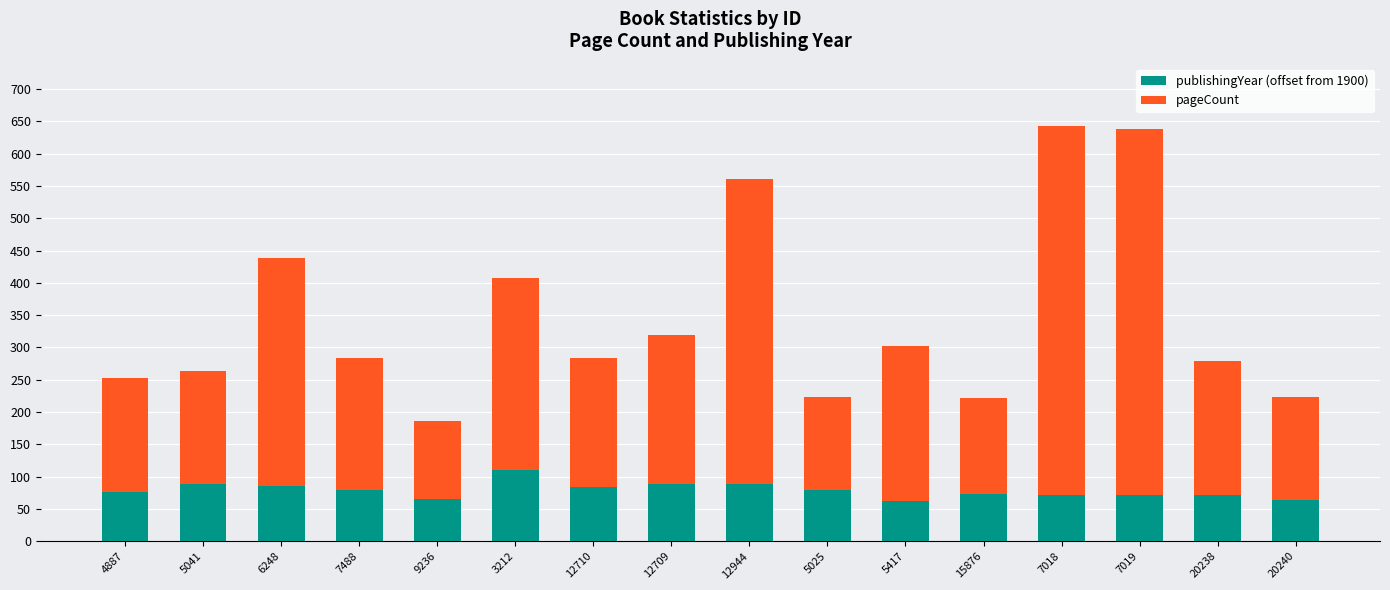

The publishingYear (offset from 1900) series shows 64 at 20240. True or false?

True